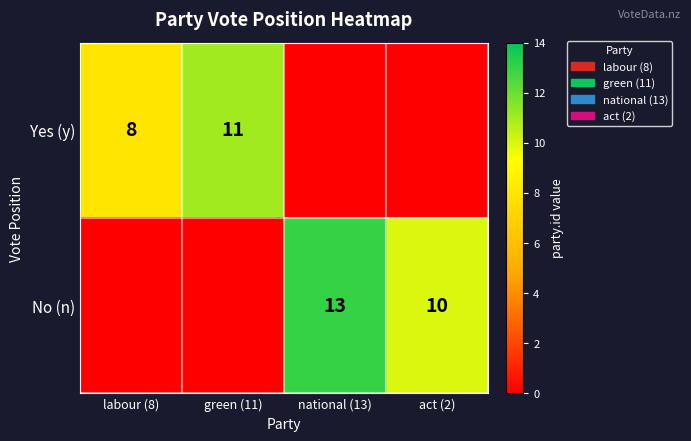

Is the value of Yes (y) at labour (8) greater than the value of No (n) at national (13)?

No